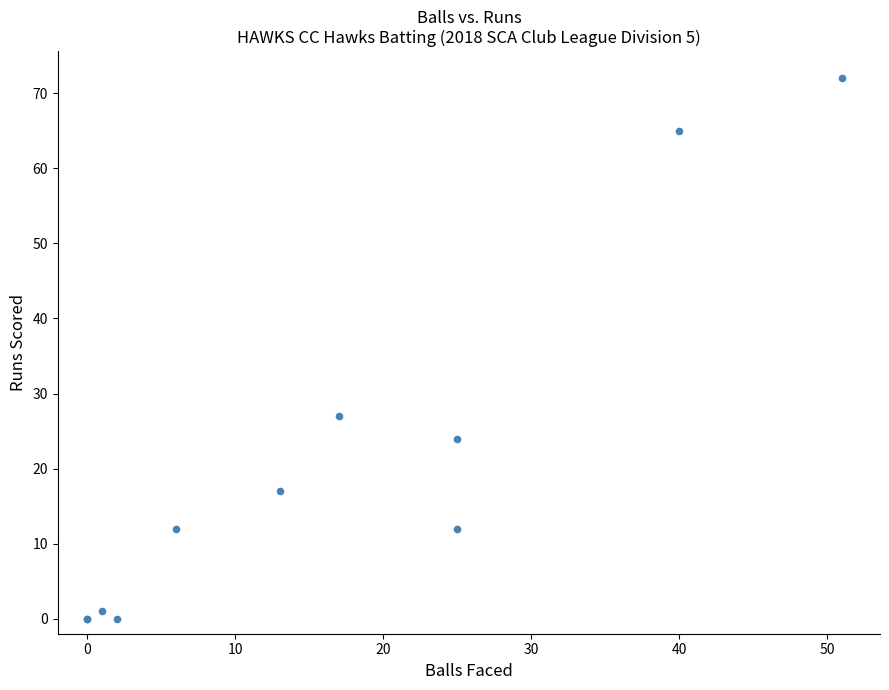

What Y value in the scatter plot is closest to 36?

27